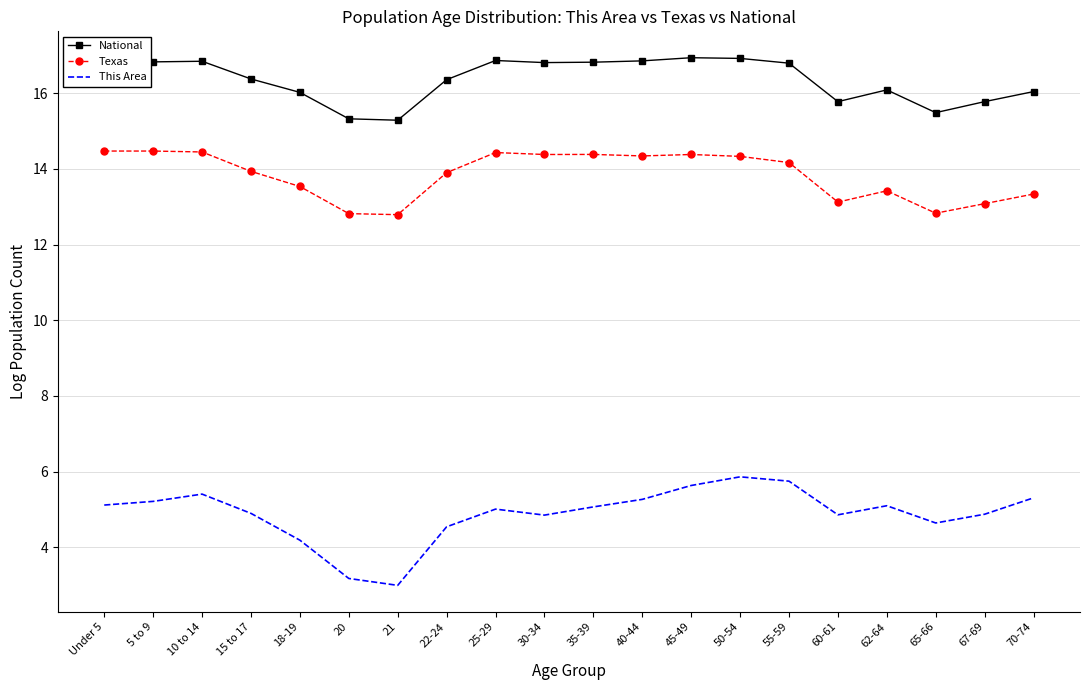

Which series has the largest total across all categories?

National